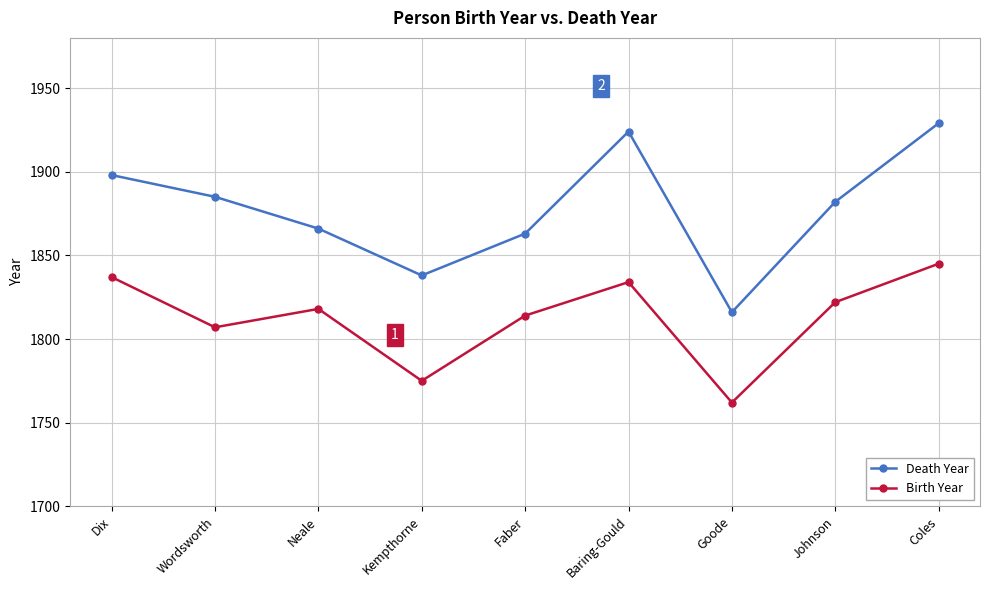

At which label is Birth Year closest to 1803?

Wordsworth